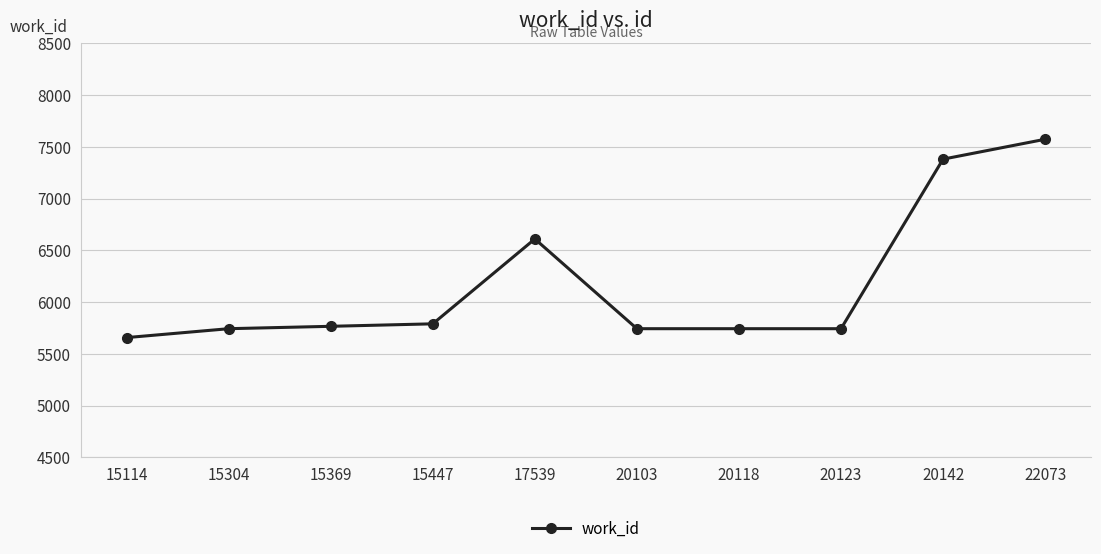

Between 17539 and 20103, which is larger?

17539